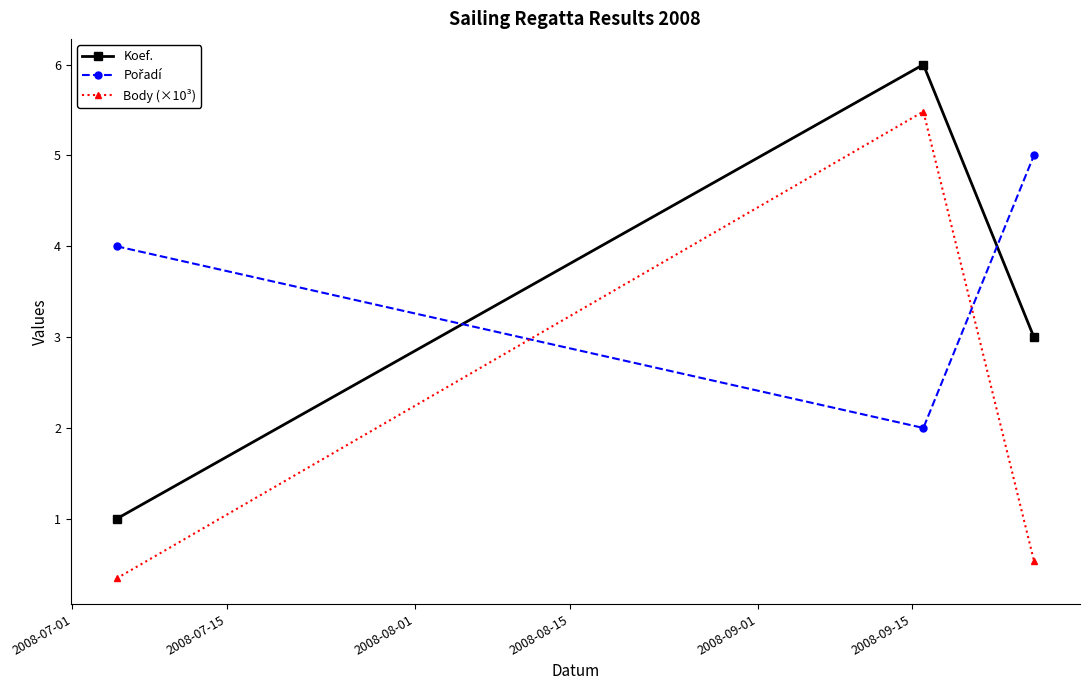

What is the lowest value of the Koef. series?

1.0